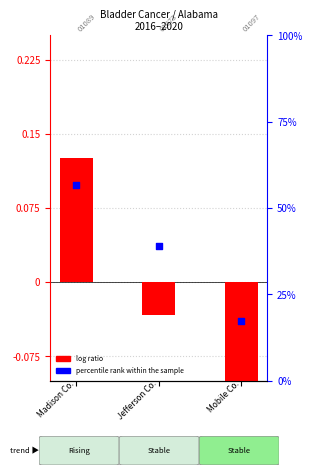

Which series contains the highest Y value?

percentile rank within the sample